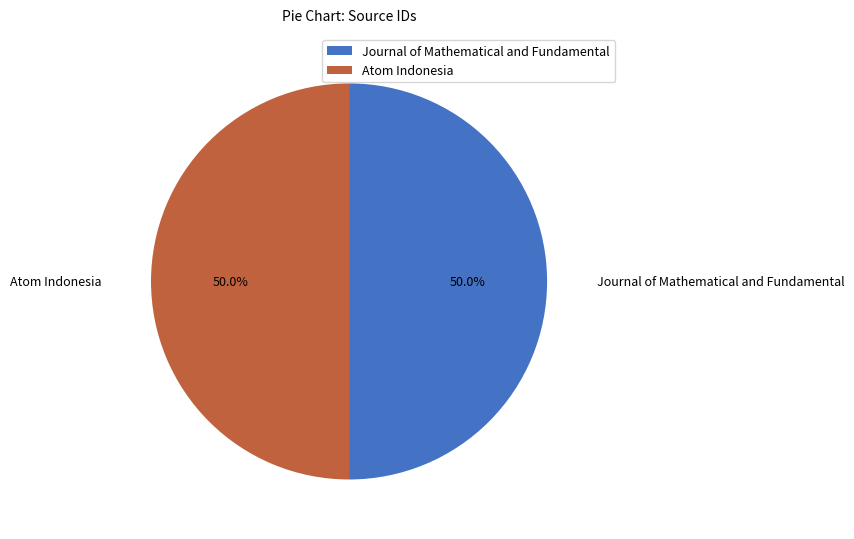

To the nearest percent, what portion does Atom Indonesia represent?

50%